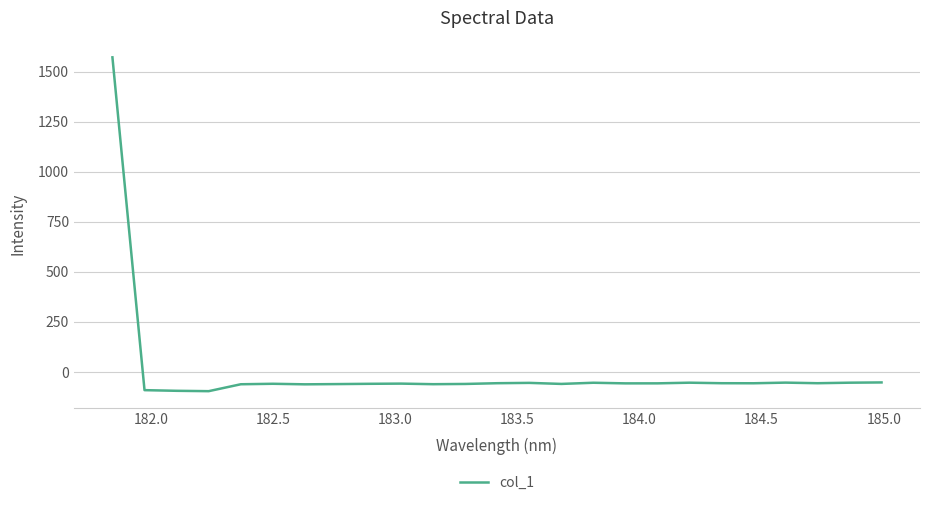

What is the difference between the maximum and minimum values?

1667.2